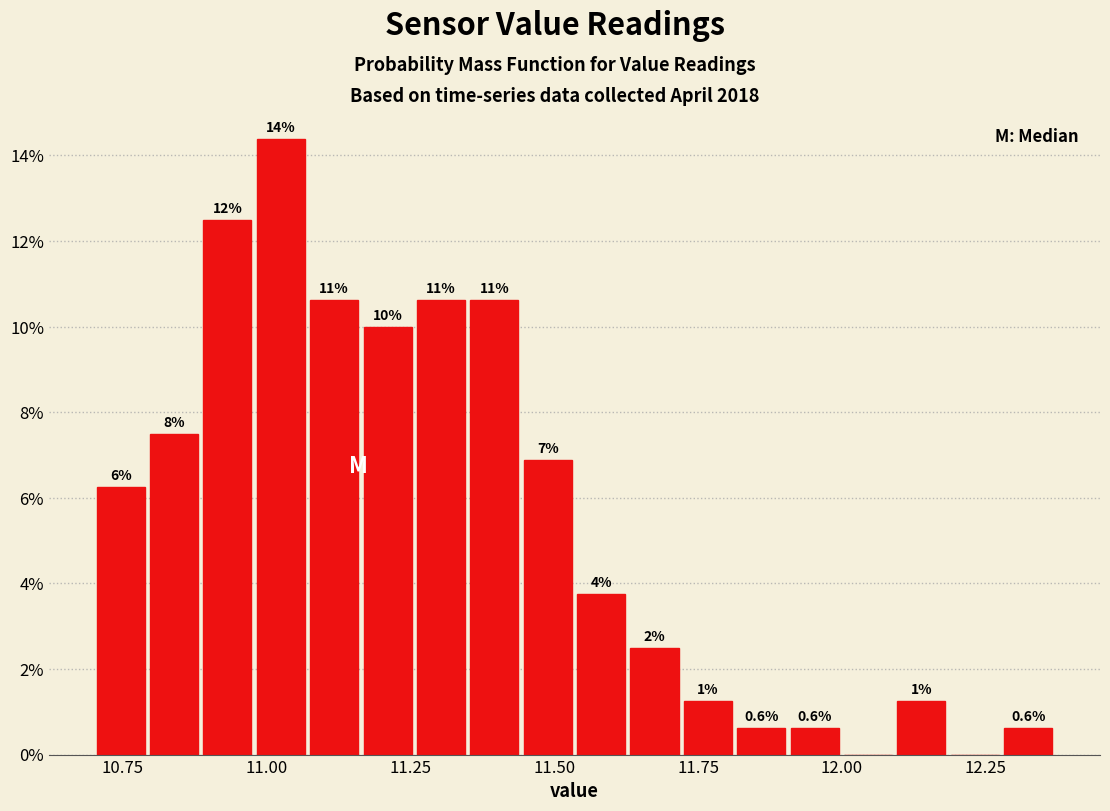

Read against the x-axis, roughly where is the centre of the tallest bar?

11.00